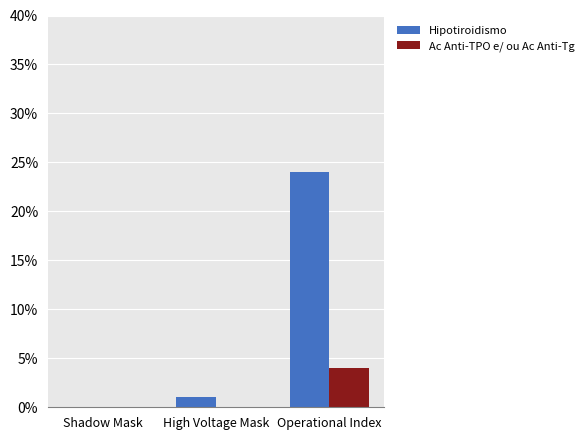

Which series has the largest total across all categories?

Hipotiroidismo